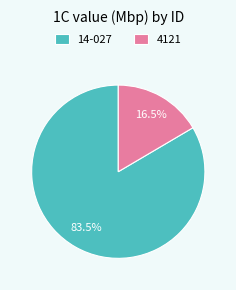

Is there a majority slice in this chart?

Yes